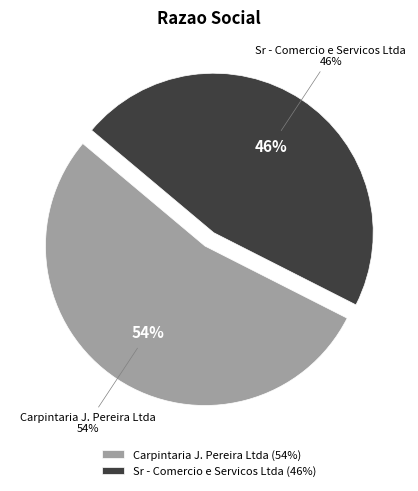

What is the ratio of the value at Carpintaria J. Pereira Ltda to the value at Sr - Comercio e Servicos Ltda?

1.2